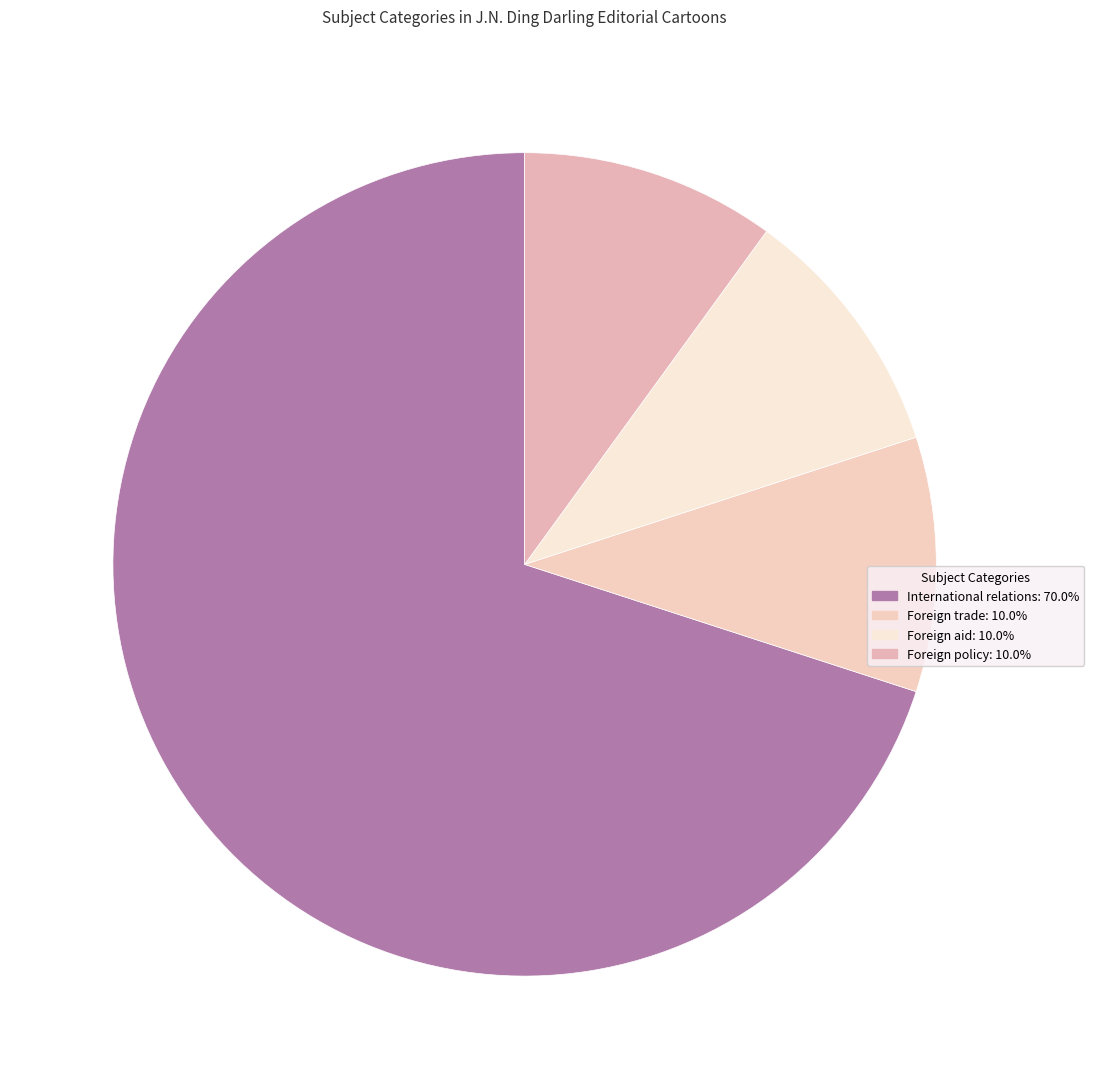

How many slices are in this pie chart?

4